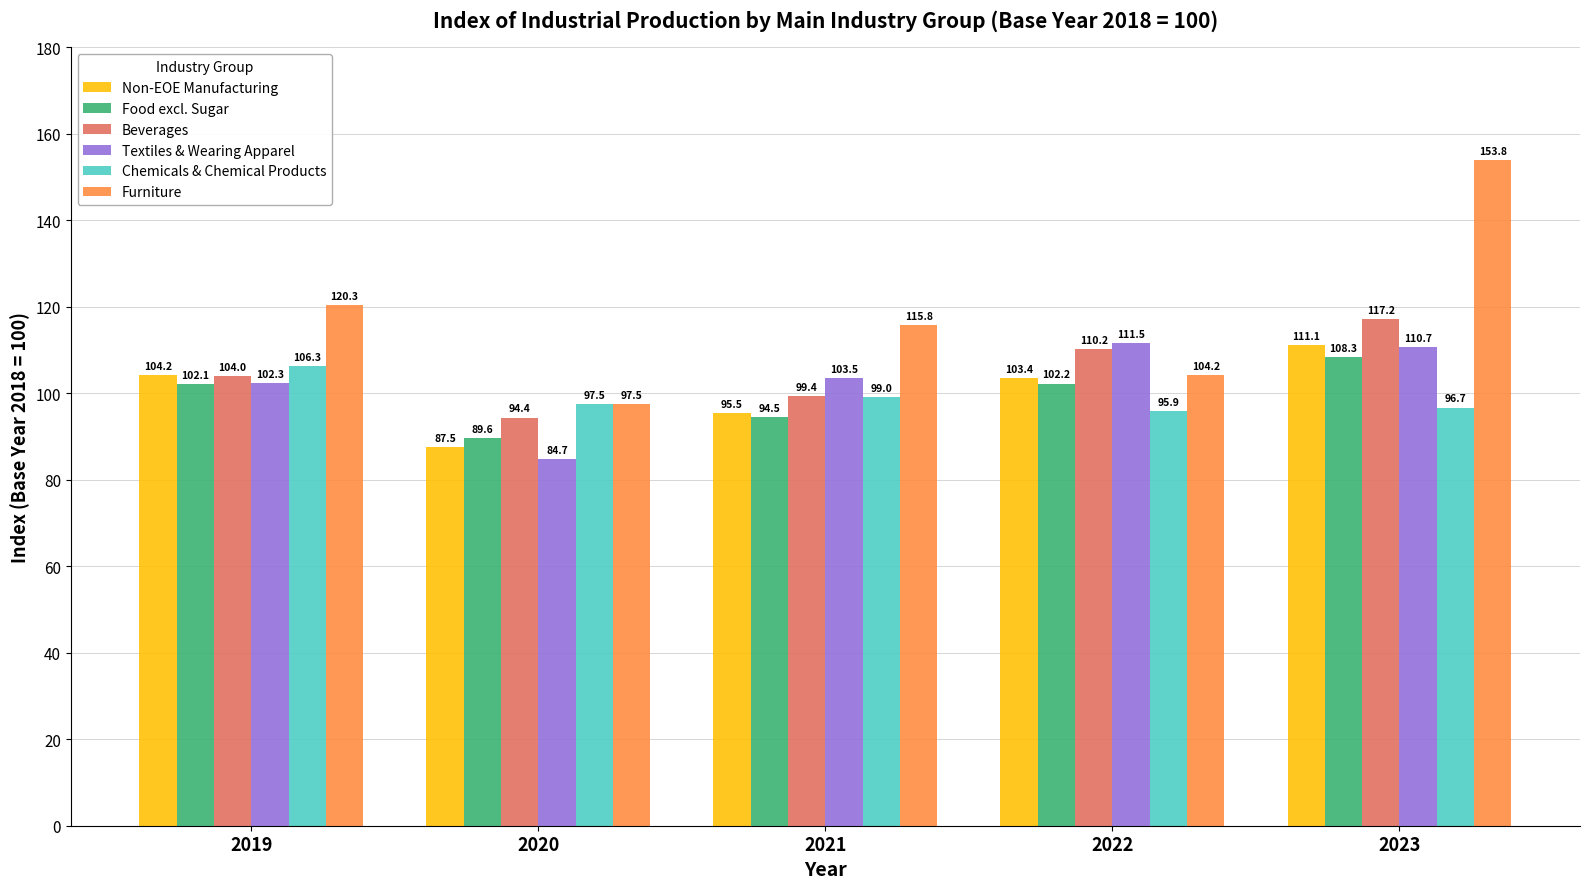

At which label does Beverages first exceed 103?

2019